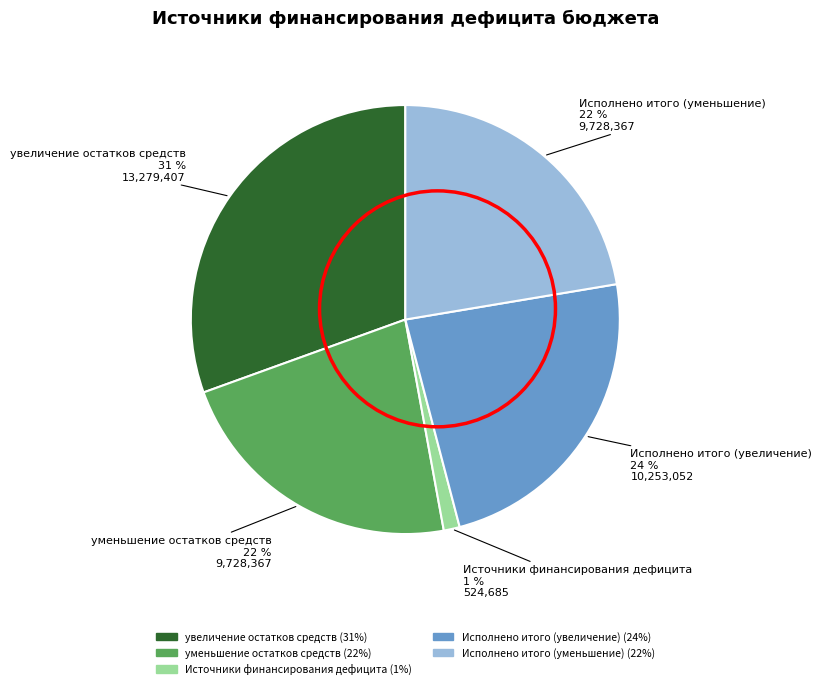

To the nearest percent, what is the average slice percentage?

20%